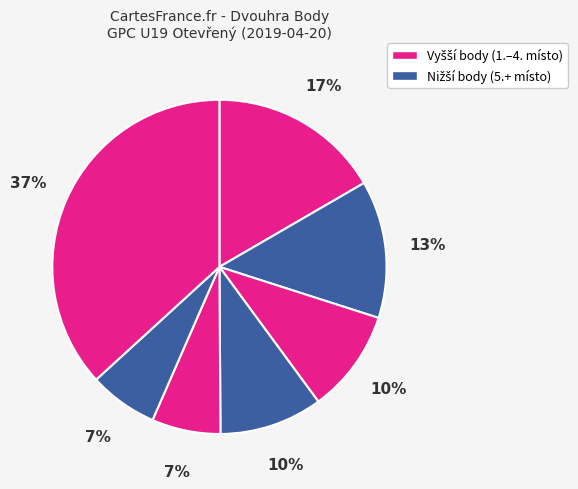

Count the number of slices in the pie.

7